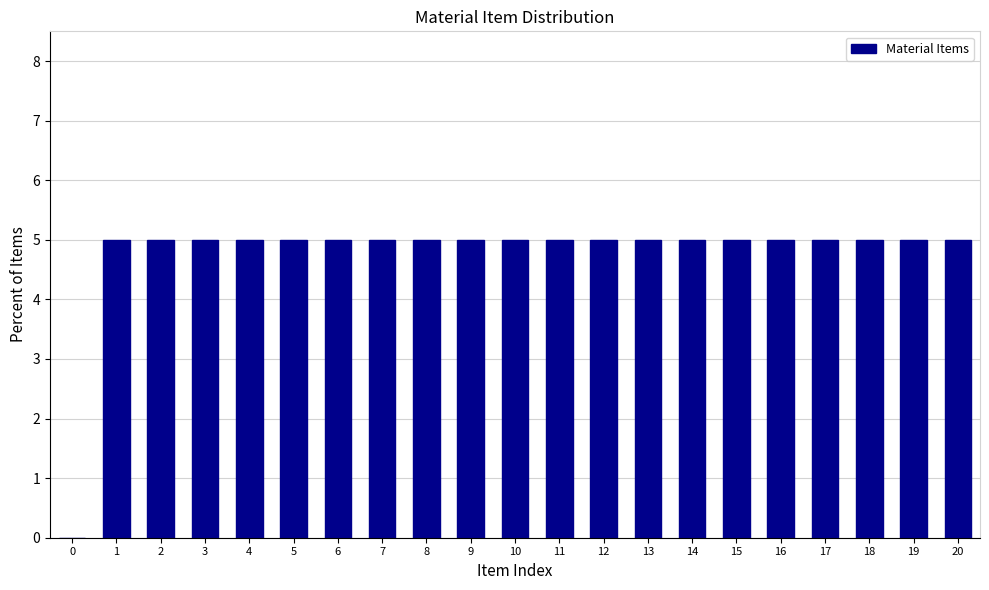

Reading left to right, transcribe all the data shown in this chart.

0=0	1=5	2=5	3=5	4=5	5=5	6=5	7=5	8=5	9=5	10=5	11=5	12=5	13=5	14=5	15=5	16=5	17=5	18=5	19=5	20=5